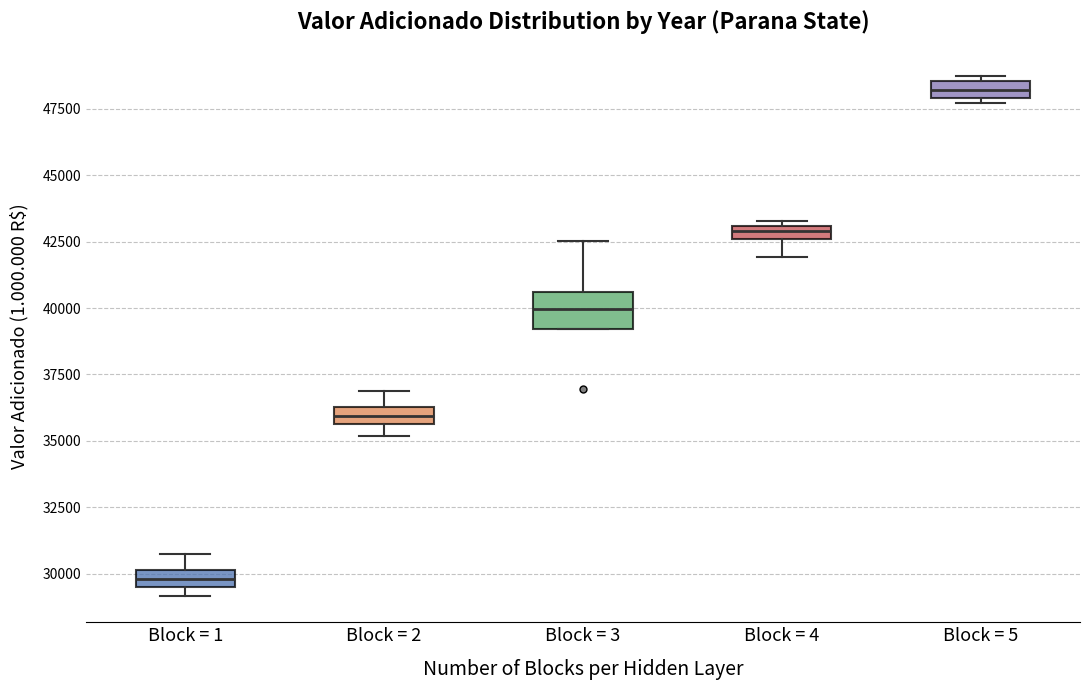

Which box has the lowest median line?

Block = 1